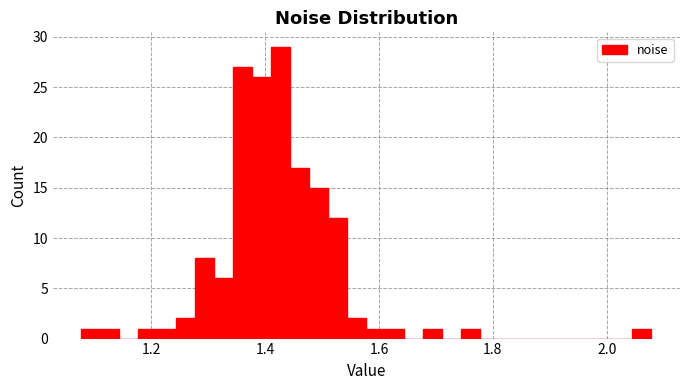

Around what value on the x-axis is the tallest bar? Give the approximate position of its centre, as read against the axis.

1.42